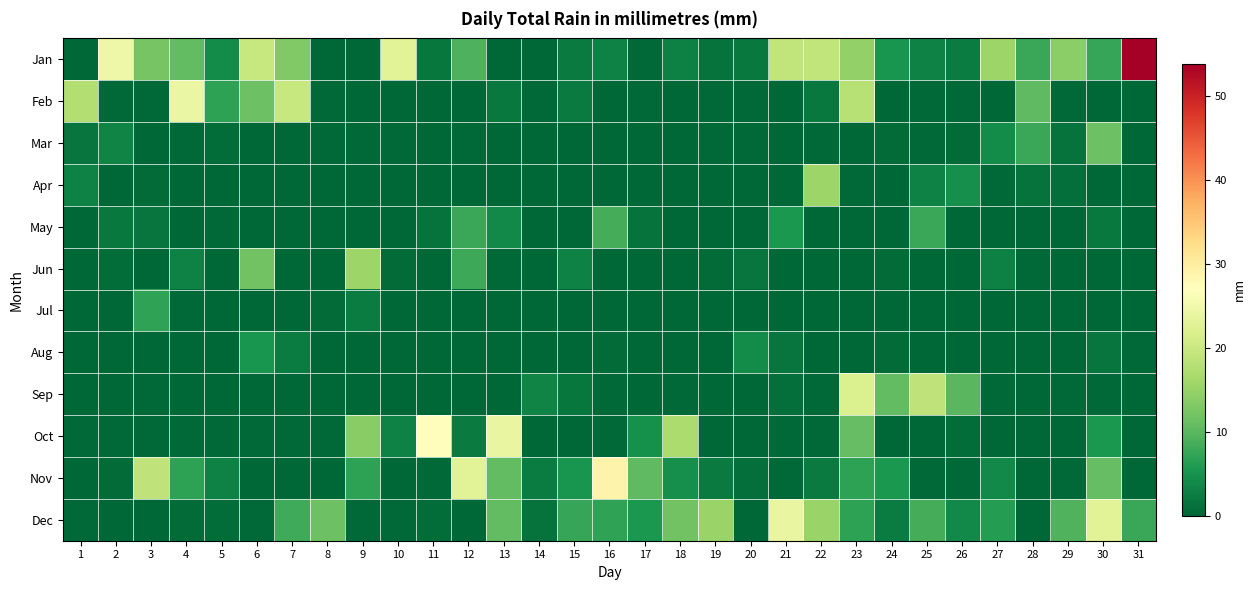

Reading left to right, list all the values displayed in this chart.

Jan: 1=0.0	2=24.6	3=12.4	4=10.7	5=4.1	6=19.6	7=13.2	8=0.0	9=0.0	10=22.9	11=1.8	12=9.1	13=0.0	14=0.0	15=2.3	16=3.0	17=0.2	18=2.8	19=1.3	20=2.0	21=19.1	22=19.1	23=14.7	24=5.1	25=3.0	26=2.5	27=15.5	28=7.6	29=14.0	30=7.4	31=53.9
Feb: 1=17.5	2=0.2	3=0.2	4=24.1	5=6.9	6=11.4	7=19.6	8=0.2	9=0.0	10=0.0	11=0.0	12=0.0	13=2.0	14=0.2	15=2.3	16=0.0	17=0.2	18=0.0	19=0.2	20=0.2	21=0.0	22=2.0	23=18.0	24=0.0	25=0.2	26=0.2	27=0.0	28=10.4	29=0.2	30=0.0	31=0.0
Mar: 1=1.5	2=3.3	3=0.0	4=0.2	5=0.8	6=0.0	7=0.0	8=0.2	9=0.2	10=0.2	11=0.0	12=0.2	13=0.0	14=0.0	15=0.0	16=0.0	17=0.0	18=0.0	19=0.2	20=0.2	21=0.0	22=0.2	23=0.0	24=0.5	25=0.2	26=0.5	27=4.1	28=7.6	29=1.3	30=11.4	31=0.0
Apr: 1=3.0	2=0.0	3=0.5	4=0.0	5=0.0	6=0.0	7=0.0	8=0.0	9=0.0	10=0.0	11=0.0	12=0.0	13=0.0	14=0.0	15=0.0	16=0.0	17=0.0	18=0.0	19=0.0	20=0.0	21=0.0	22=15.5	23=0.2	24=0.0	25=3.0	26=4.6	27=0.2	28=1.3	29=1.0	30=0.0	31=0.0
May: 1=0.0	2=2.0	3=1.5	4=0.0	5=0.2	6=0.0	7=0.0	8=0.0	9=0.0	10=0.0	11=1.3	12=7.6	13=3.8	14=0.0	15=0.0	16=8.6	17=1.3	18=0.0	19=0.0	20=0.0	21=5.6	22=0.0	23=0.0	24=0.0	25=7.6	26=0.0	27=0.0	28=0.0	29=0.0	30=2.0	31=0.0
Jun: 1=0.0	2=0.8	3=0.0	4=3.0	5=0.0	6=11.9	7=0.0	8=0.0	9=15.5	10=0.5	11=0.0	12=7.9	13=0.2	14=0.0	15=3.0	16=0.0	17=0.0	18=0.0	19=0.5	20=1.5	21=0.0	22=0.0	23=0.0	24=0.5	25=0.0	26=0.0	27=2.8	28=0.2	29=0.0	30=0.0	31=0.0
Jul: 1=0.0	2=0.0	3=7.1	4=0.2	5=0.0	6=0.0	7=0.0	8=0.5	9=2.5	10=0.0	11=0.0	12=0.0	13=0.0	14=0.0	15=0.0	16=0.0	17=0.0	18=0.0	19=0.0	20=0.0	21=0.0	22=0.0	23=0.0	24=0.0	25=0.0	26=0.0	27=0.0	28=0.0	29=0.0	30=0.0	31=0.0
Aug: 1=0.0	2=0.0	3=0.0	4=0.0	5=0.0	6=5.1	7=2.5	8=0.0	9=0.0	10=0.0	11=0.0	12=0.0	13=0.0	14=0.0	15=0.0	16=0.5	17=0.0	18=0.0	19=0.0	20=4.1	21=1.5	22=0.0	23=0.0	24=0.5	25=0.0	26=0.0	27=0.0	28=0.0	29=0.0	30=1.5	31=0.2
Sep: 1=0.0	2=0.0	3=0.2	4=0.0	5=0.0	6=0.0	7=0.0	8=0.0	9=0.0	10=0.0	11=0.0	12=0.0	13=0.0	14=3.3	15=1.8	16=0.2	17=0.0	18=0.2	19=0.0	20=0.0	21=1.0	22=0.2	23=22.1	24=10.7	25=18.8	26=9.9	27=0.2	28=0.0	29=0.2	30=0.2	31=0.0
Oct: 1=0.2	2=0.2	3=0.2	4=0.2	5=0.2	6=0.2	7=0.2	8=0.2	9=13.7	10=3.0	11=27.2	12=2.3	13=23.9	14=0.0	15=0.0	16=0.2	17=4.8	18=17.0	19=0.0	20=0.0	21=0.2	22=0.2	23=10.9	24=0.0	25=0.0	26=0.8	27=0.0	28=0.0	29=0.0	30=5.6	31=0.0
Nov: 1=0.0	2=0.5	3=18.8	4=6.9	5=3.0	6=0.0	7=0.0	8=0.0	9=6.9	10=0.0	11=0.2	12=22.9	13=10.7	14=2.5	15=5.1	16=29.0	17=10.4	18=4.6	19=2.3	20=1.0	21=0.2	22=2.3	23=6.9	24=5.6	25=0.2	26=0.2	27=3.8	28=0.0	29=0.2	30=10.9	31=0.0
Dec: 1=0.2	2=0.0	3=0.0	4=0.5	5=0.8	6=0.2	7=8.1	8=11.4	9=0.2	10=0.2	11=0.8	12=0.0	13=10.7	14=1.3	15=7.4	16=7.1	17=5.6	18=11.9	19=15.2	20=0.0	21=23.9	22=15.2	23=6.9	24=2.5	25=8.6	26=3.8	27=6.3	28=0.0	29=9.4	30=22.9	31=7.6